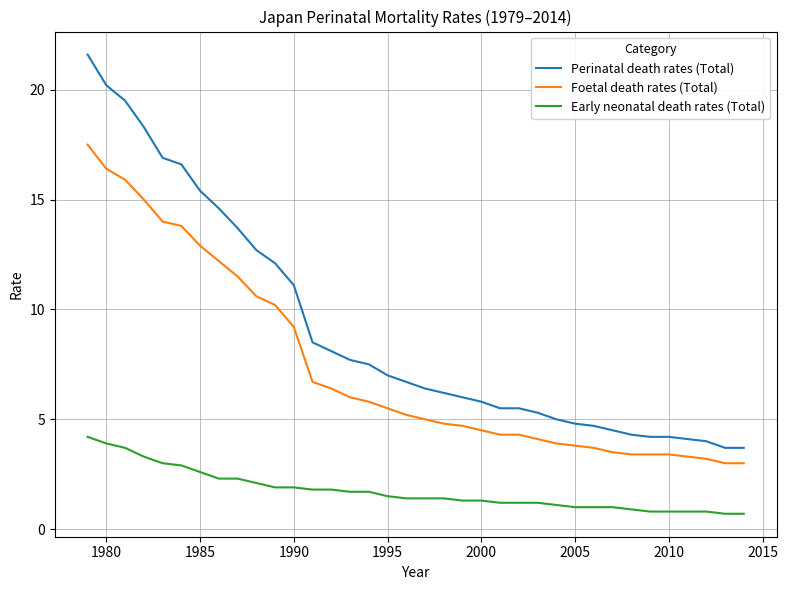

Which series has the largest range (max minus min)?

Perinatal death rates (Total)